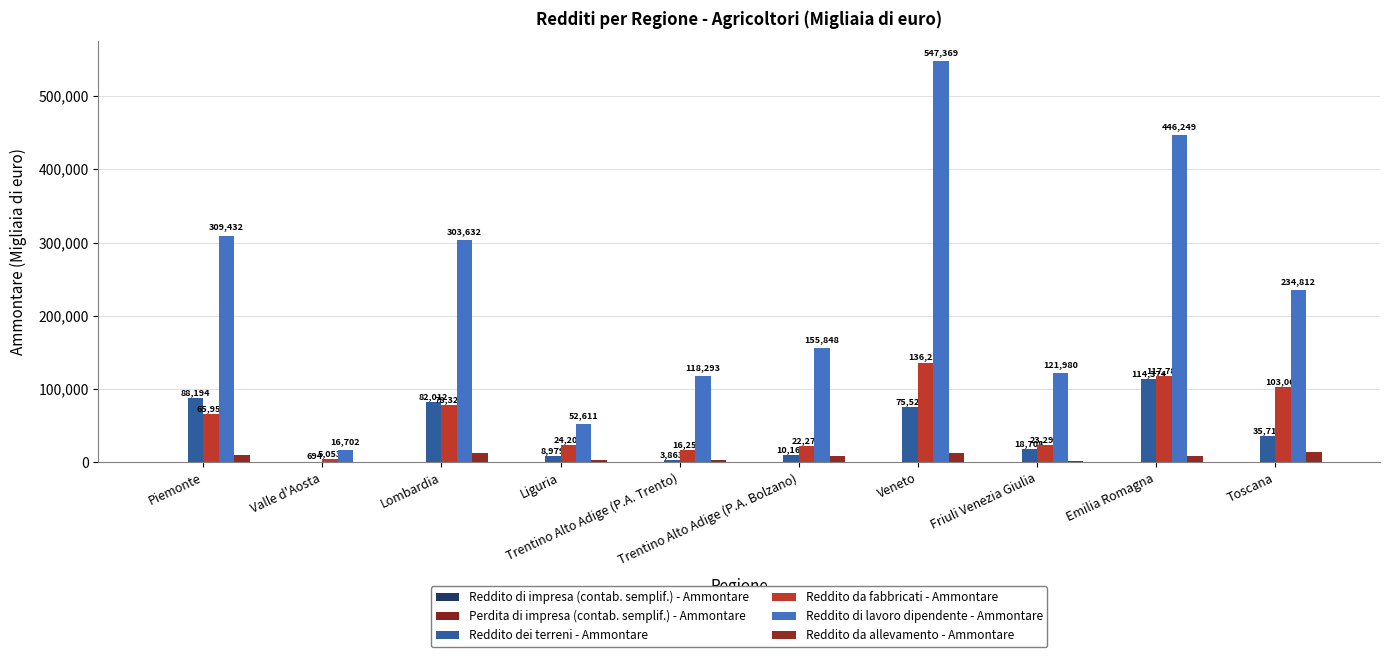

What is the difference between the second highest and second lowest values in the Reddito di lavoro dipendente - Ammontare series?

393638